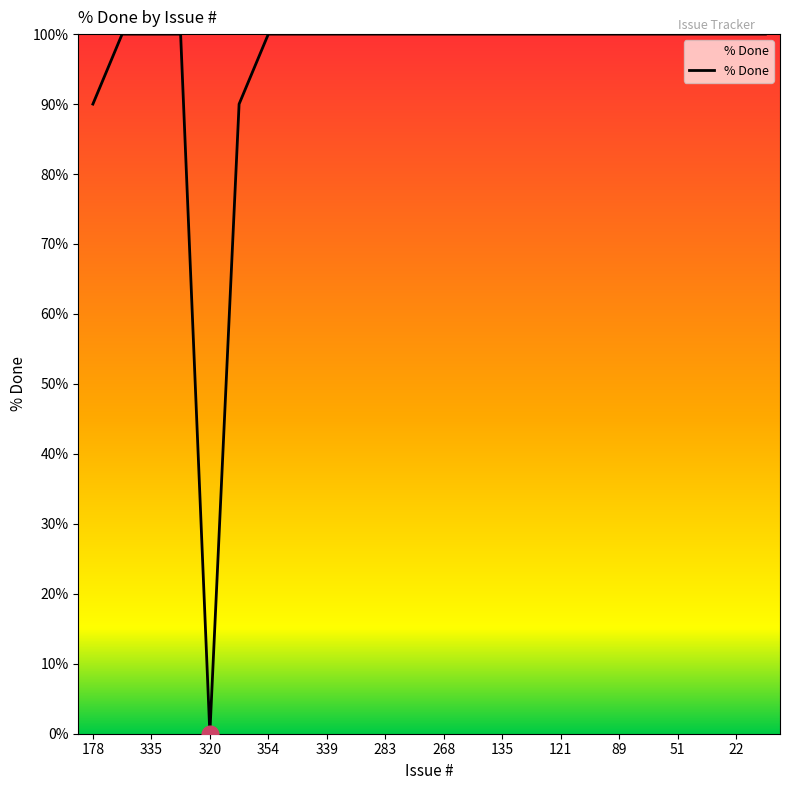

What is the maximum value shown in the chart?

100